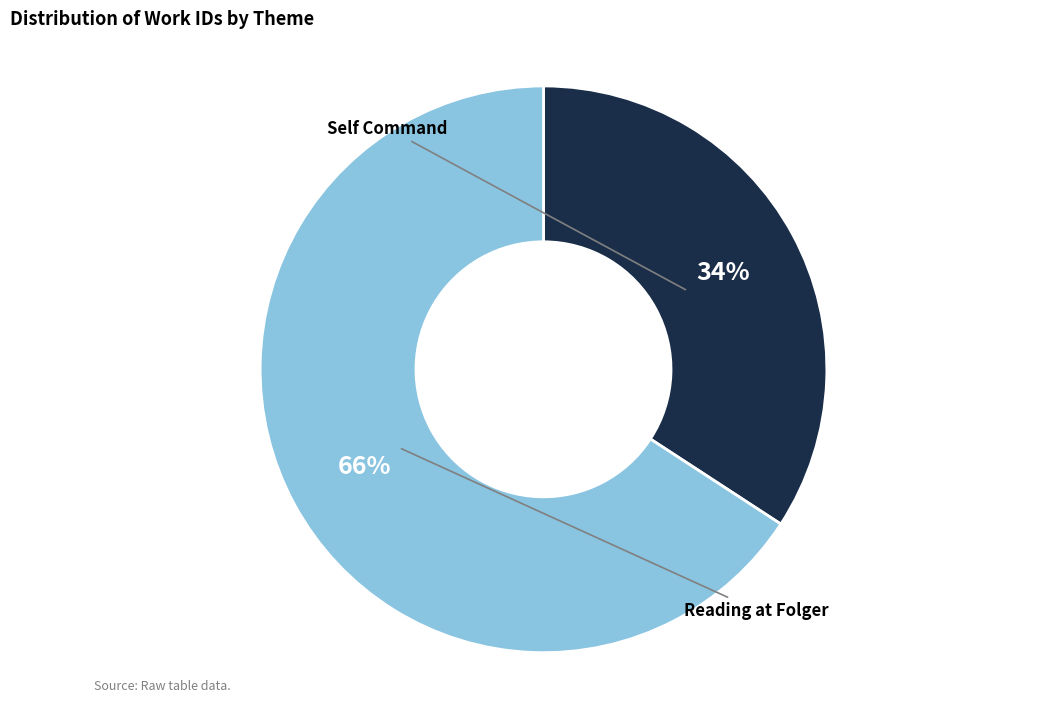

How many segments does this pie chart have?

2